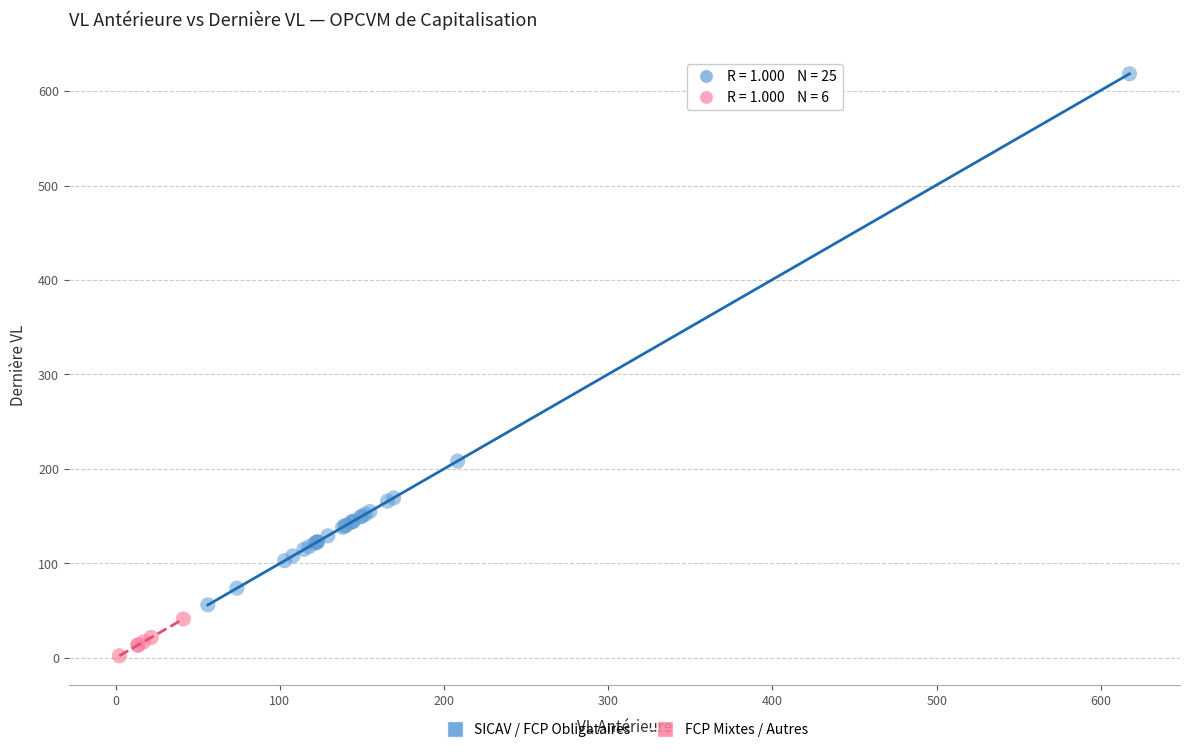

Which series reaches the maximum Y coordinate?

SICAV / FCP Obligataires